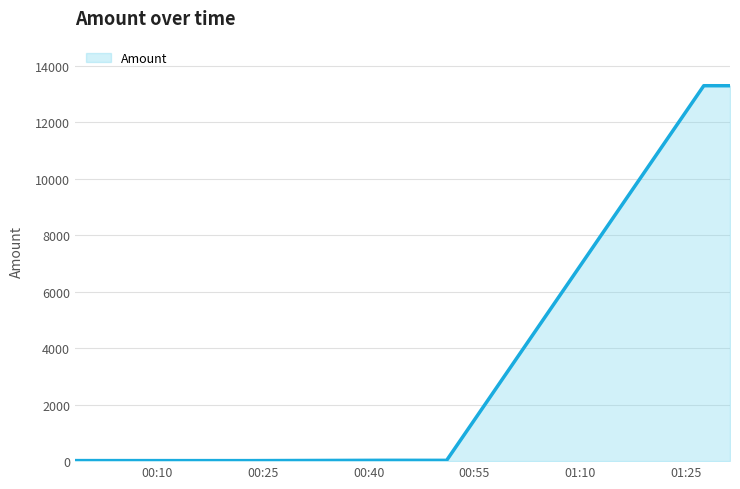

True or false: there are more than 2 points higher than both neighbors.

False